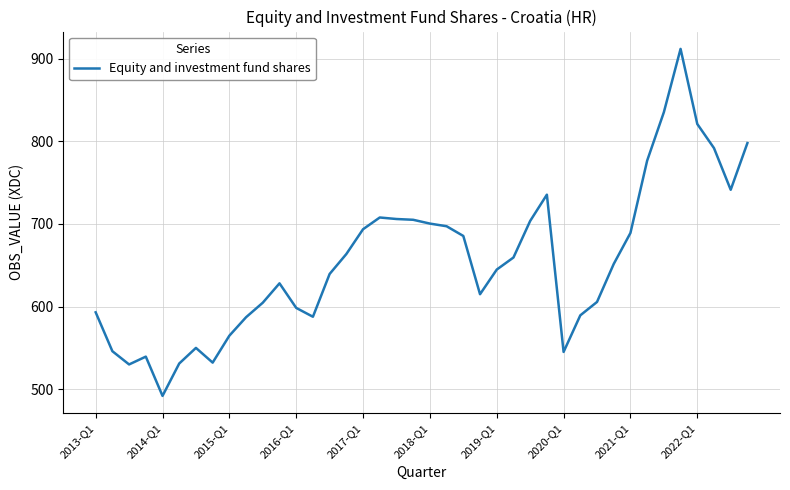

What is the smallest value displayed?

491.9